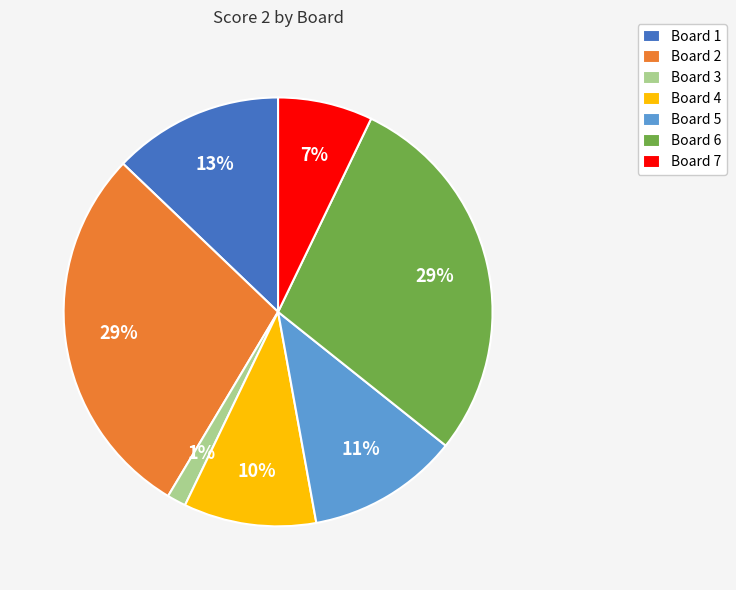

Count the number of slices in the pie.

7